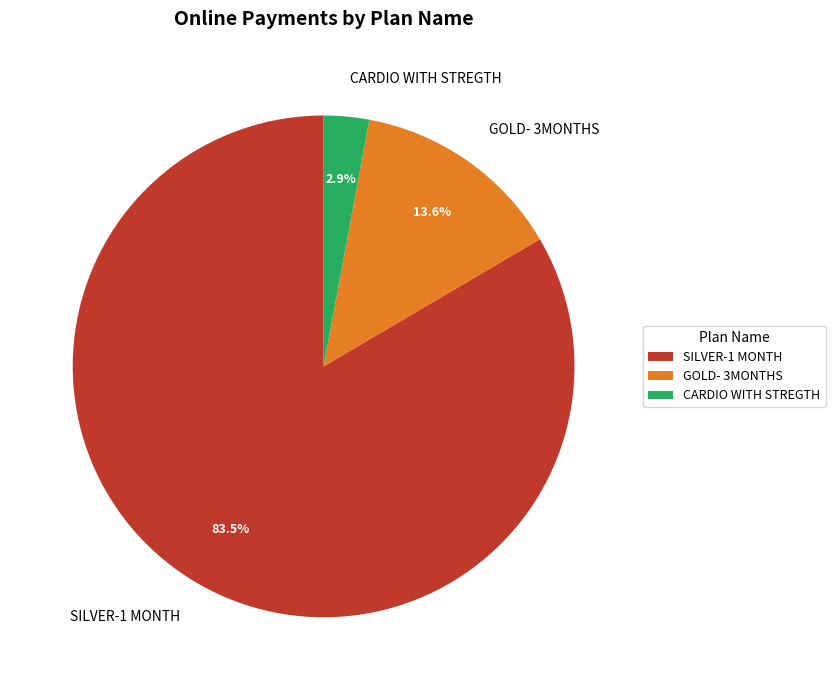

The GOLD- 3MONTHS slice represents 14% of the pie. True or false?

True